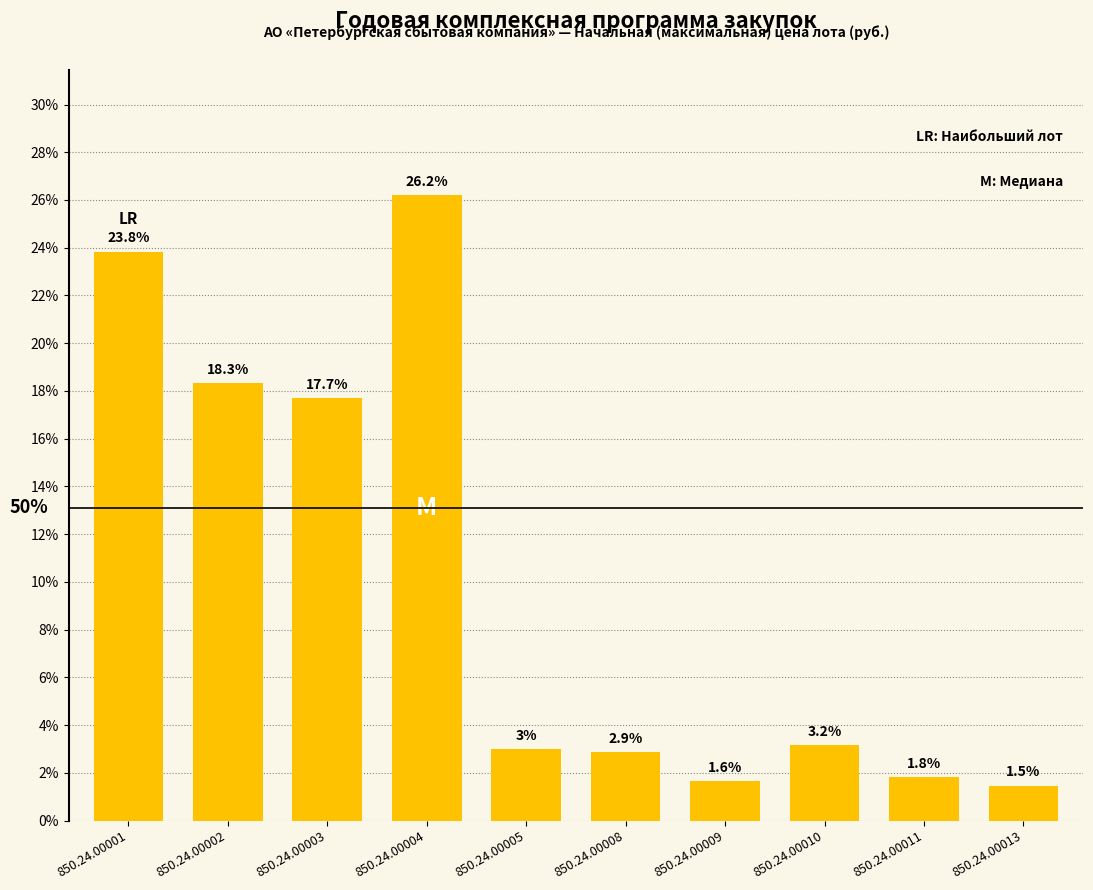

Rank the categories by value from highest to lowest.

850.24.00004, 850.24.00001, 850.24.00002, 850.24.00003, 850.24.00010, 850.24.00005, 850.24.00008, 850.24.00011, 850.24.00009, 850.24.00013